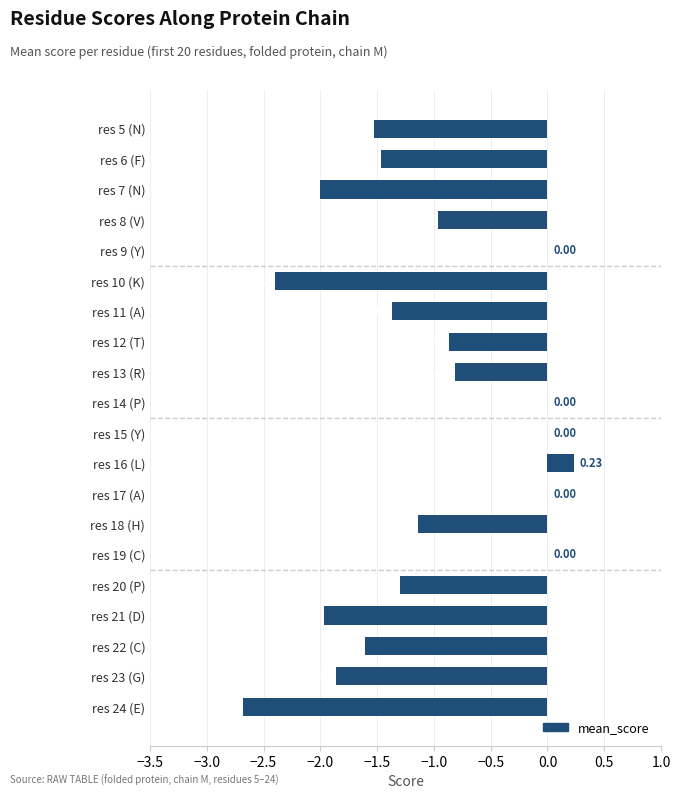

What is the sum of the values at res 8 (V) and res 20 (P)?

-2.3